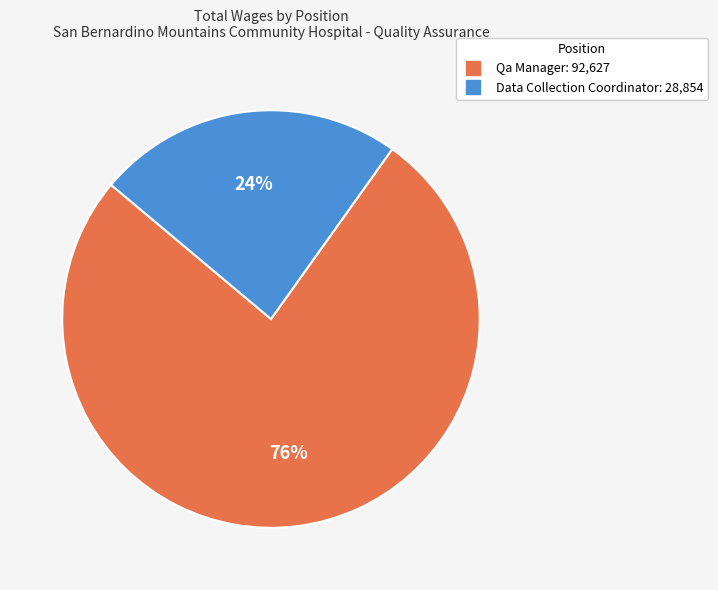

What is the largest slice in the pie chart?

Qa Manager